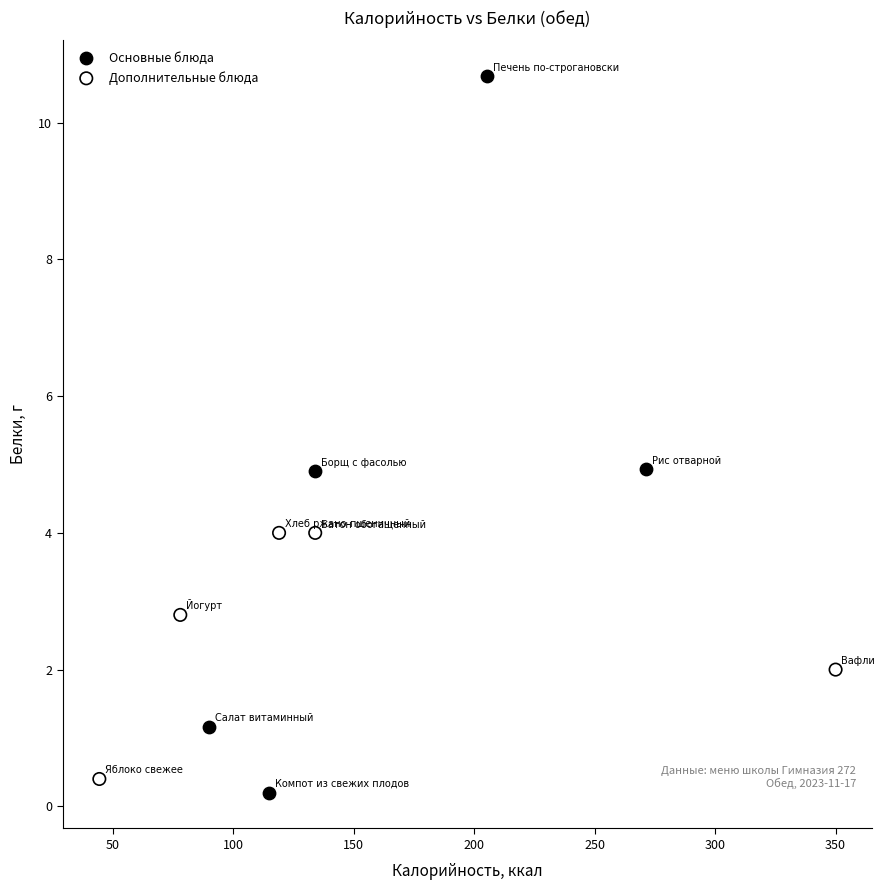

Which series reaches the minimum Y coordinate?

Основные блюда